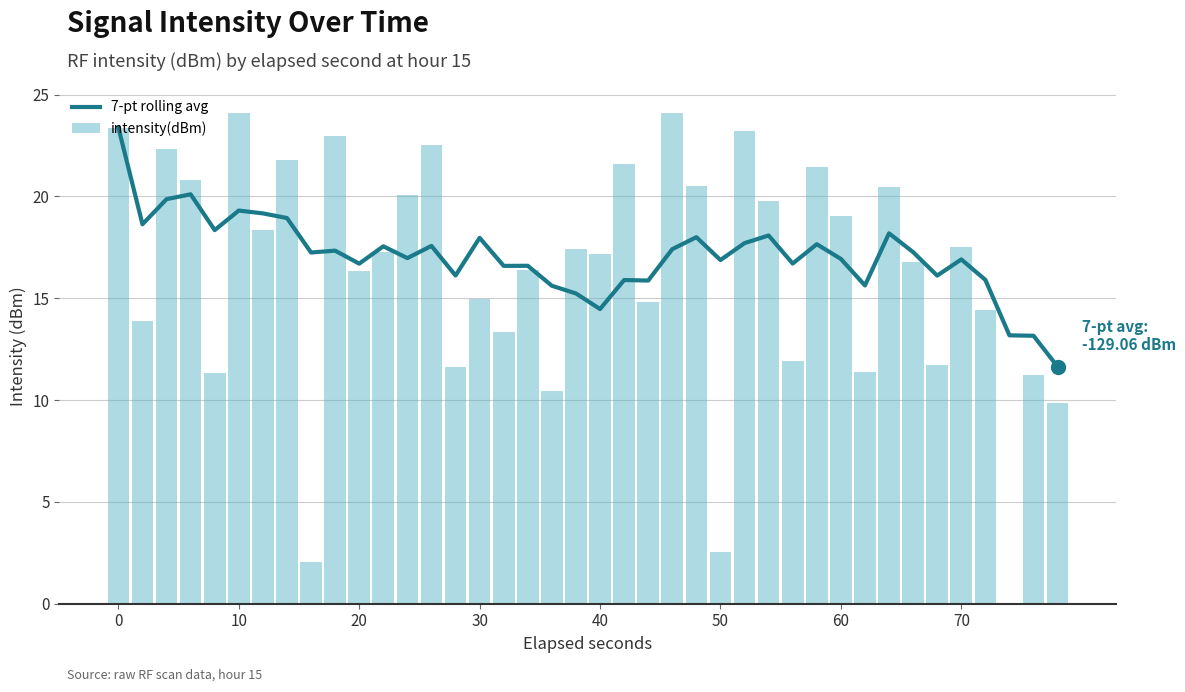

Is it true that intensity(dBm) equals 36.1 at 70?

False